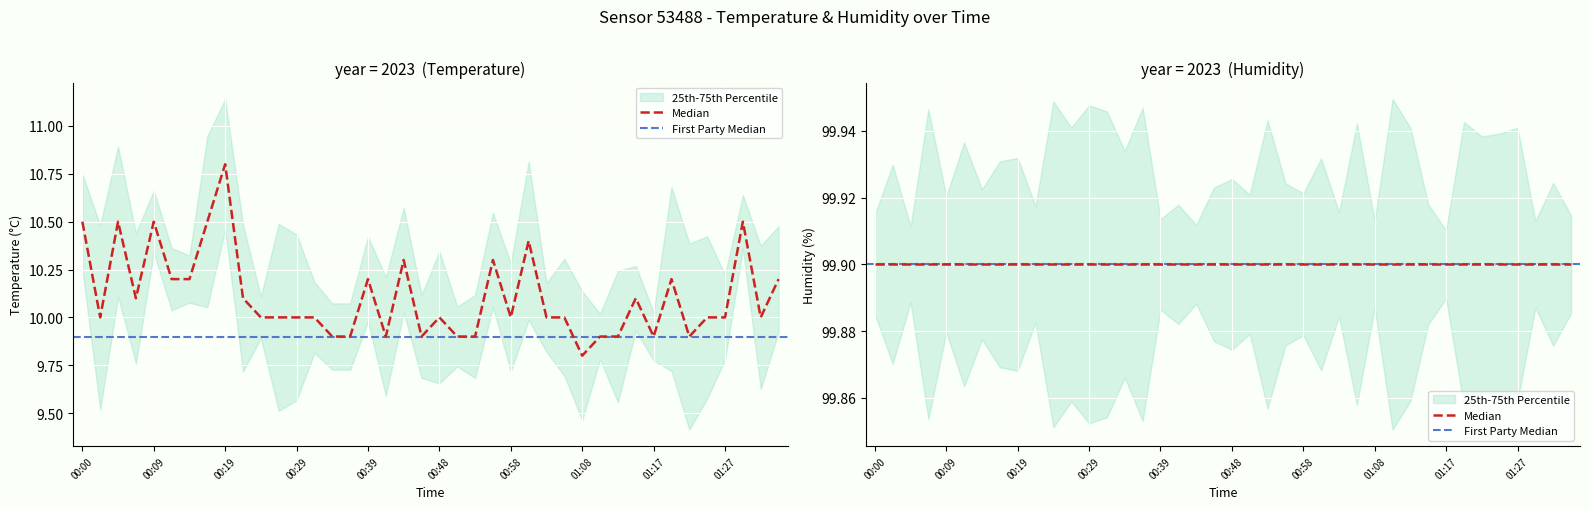

At which label does the data first exceed 10?

00:00